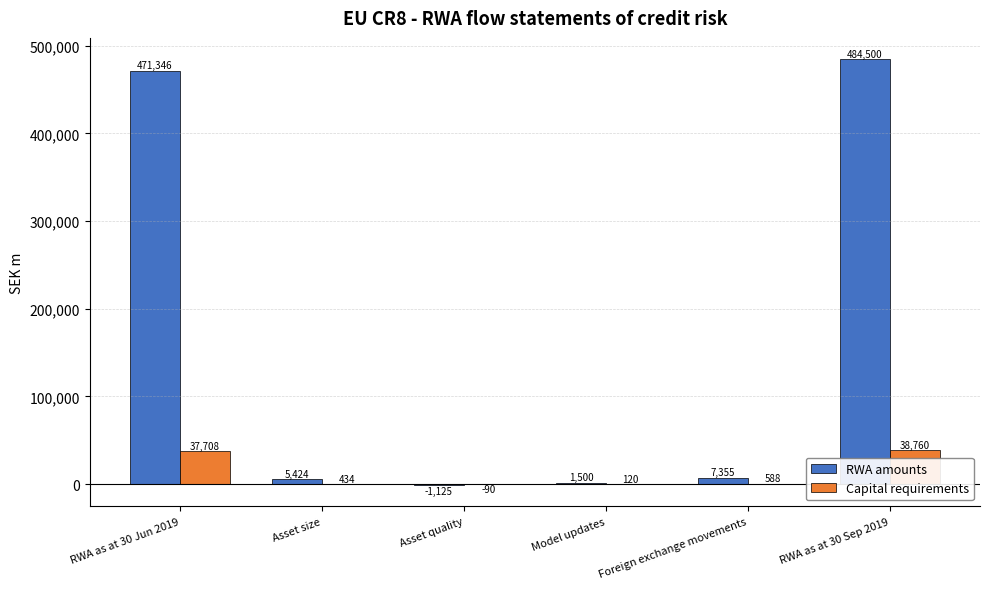

What is the difference between the RWA amounts values at Asset size and Model updates?

3923.6